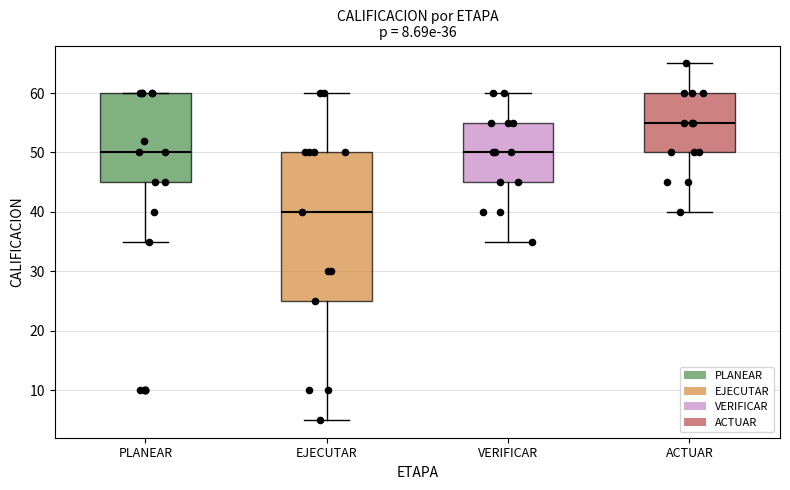

Which box's median line is the lowest?

EJECUTAR